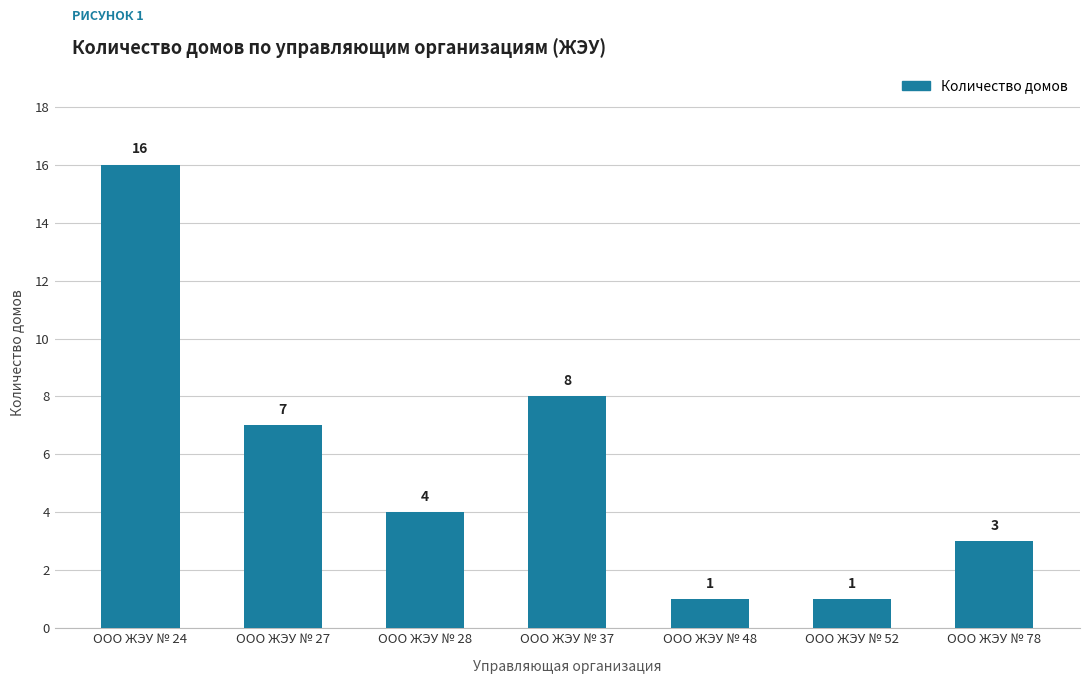

Between ООО ЖЭУ № 48 and ООО ЖЭУ № 27, which is larger?

ООО ЖЭУ № 27